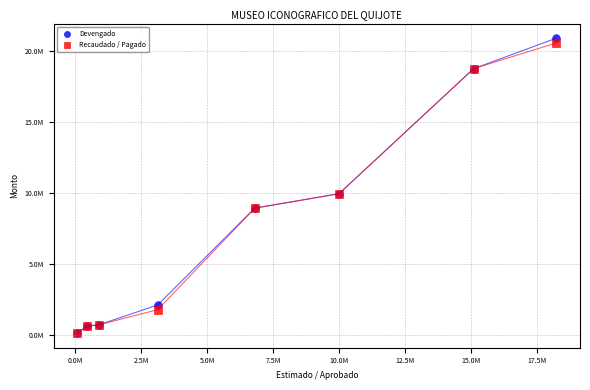

What are all the series names shown in the legend?

Devengado, Recaudado / Pagado